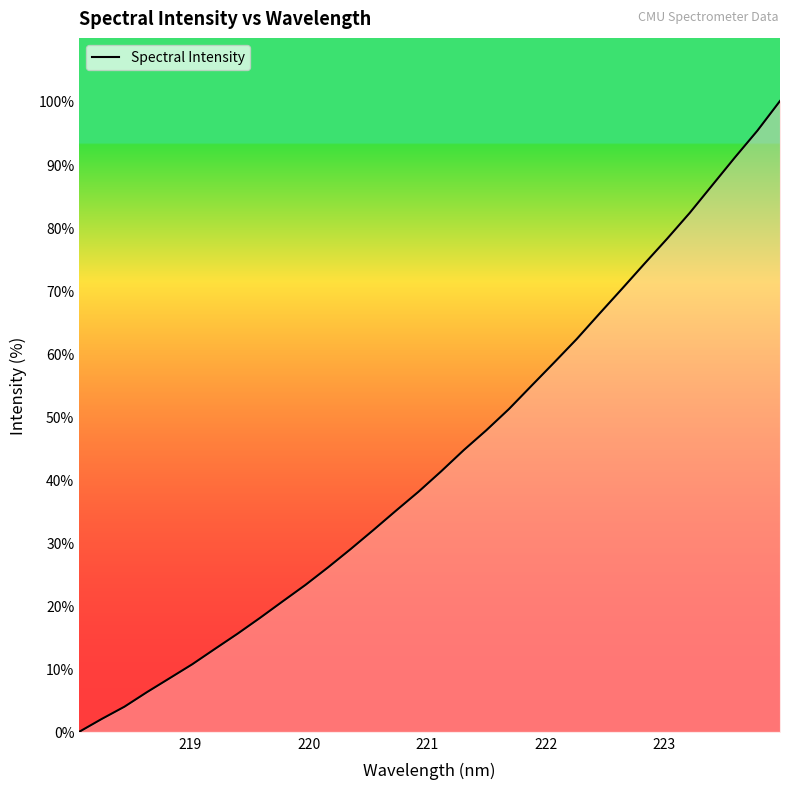

What is the difference between the maximum and minimum values?

100.0